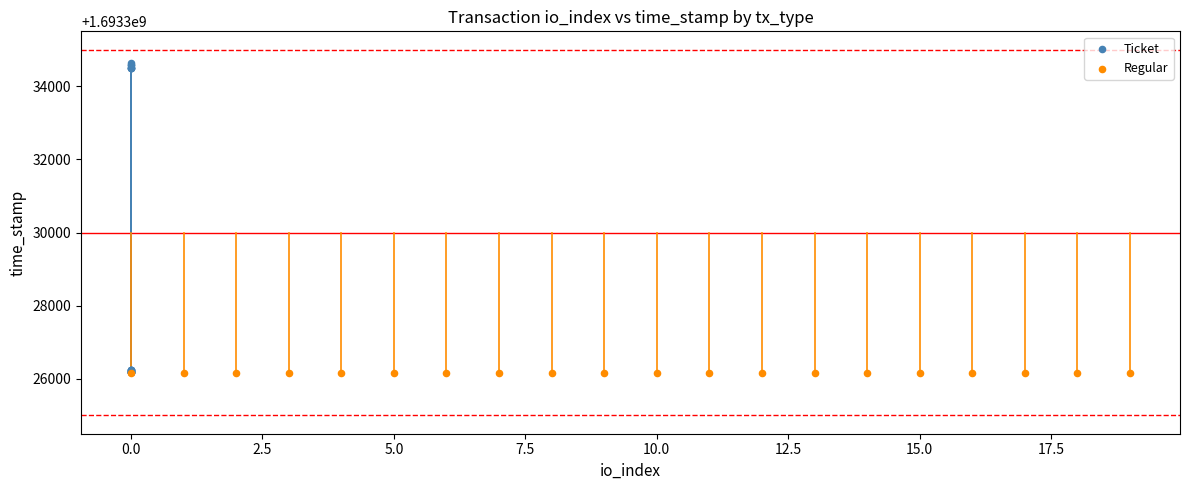

Which series reaches the maximum Y coordinate?

Ticket